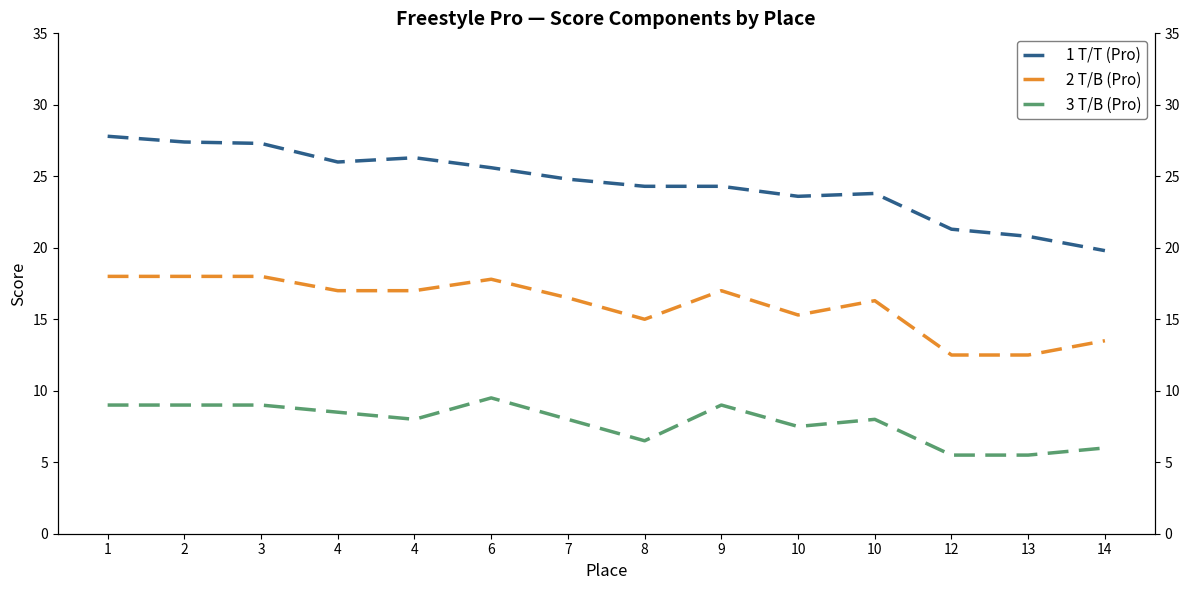

What is the difference between the highest and lowest values at 7?

16.8